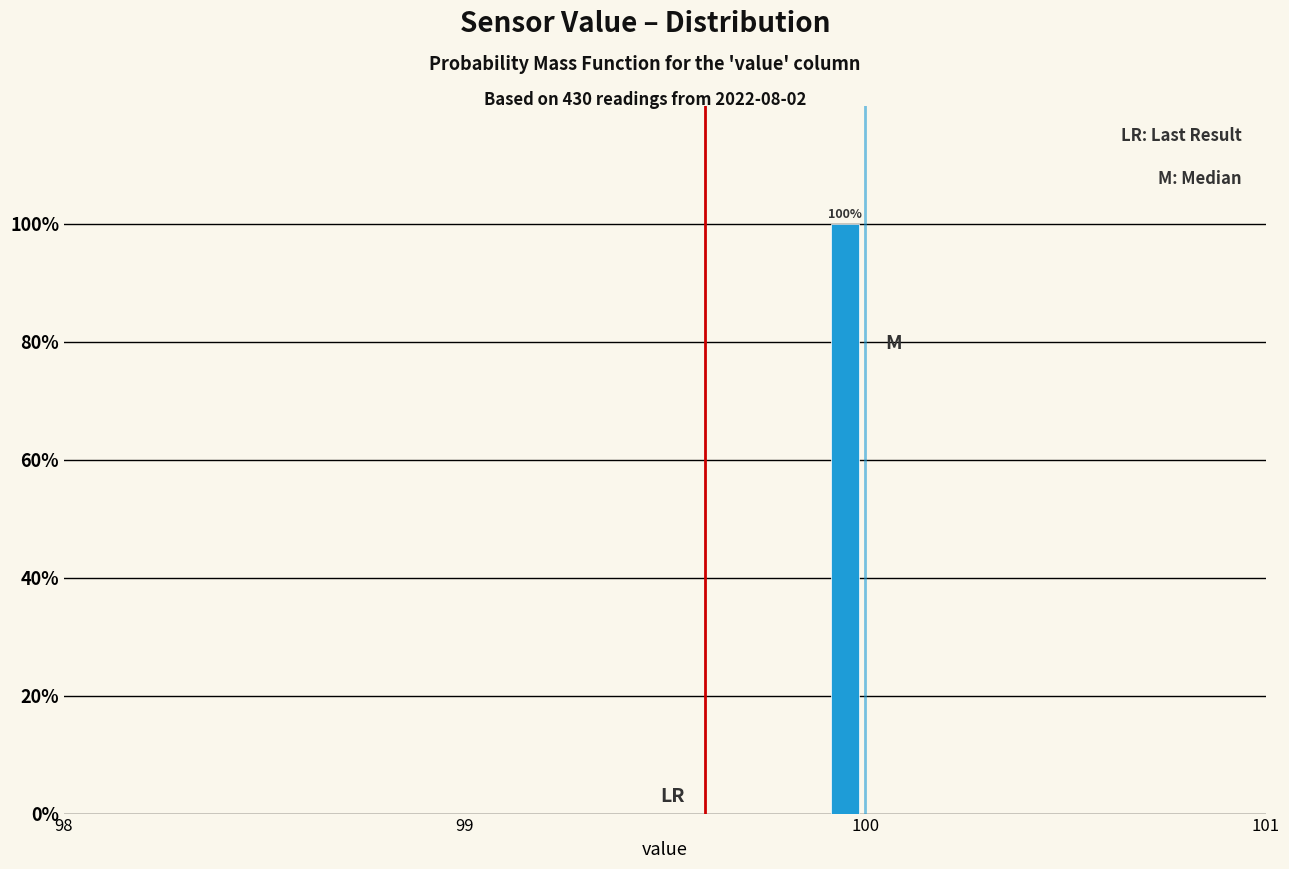

Around what value on the x-axis is the tallest bar? Give the approximate position of its centre, as read against the axis.

100.0